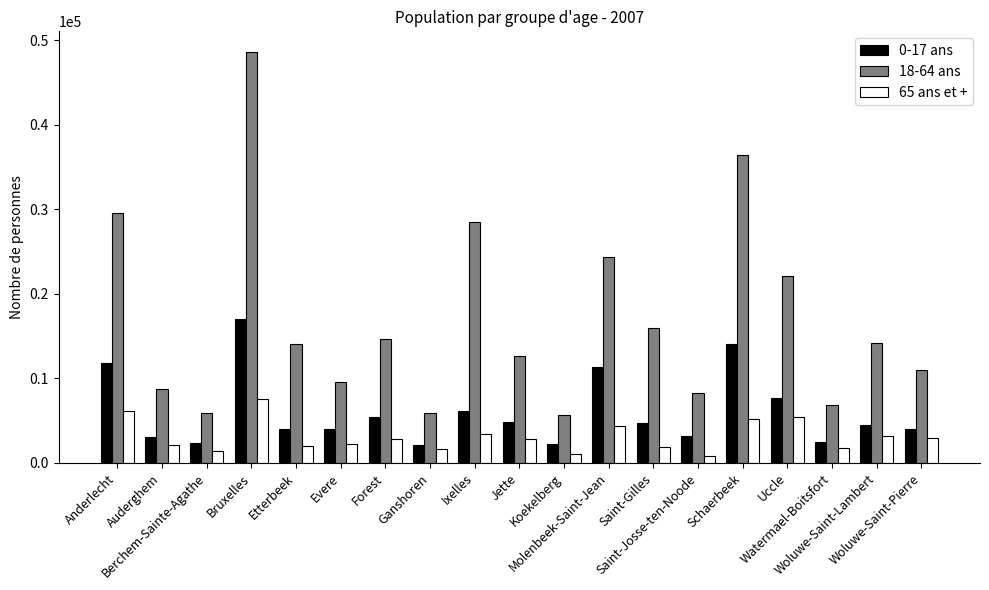

What is the total value across all series at Bruxelles?

73147